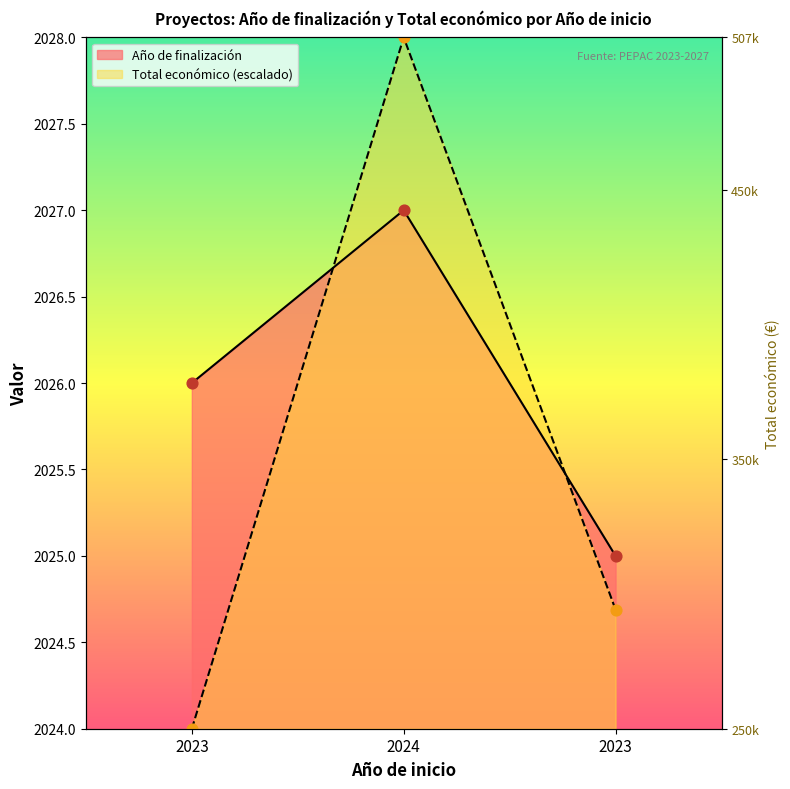

What is the total value across all series at 2023?

4050.0